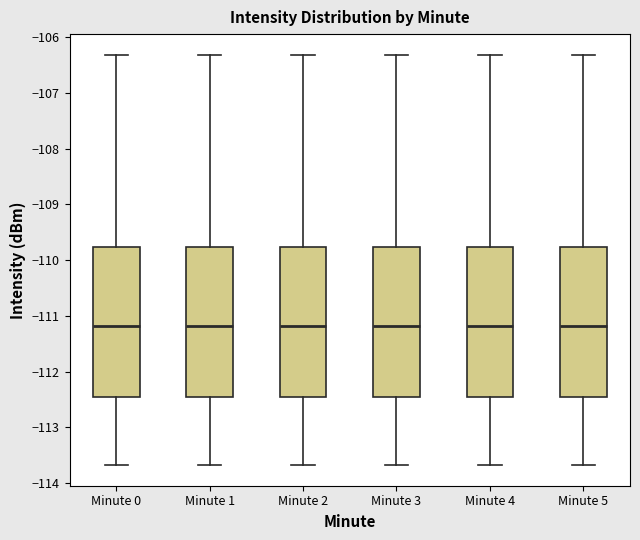

Where is the upper edge of the box for Minute 0 on the y-axis? The values are not printed on the chart, so give them approximately, as read against the axis.

-109.8